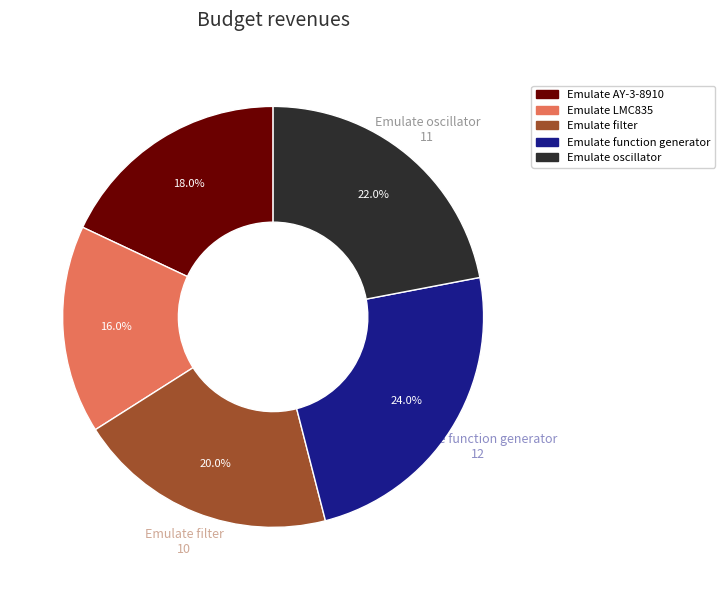

To the nearest percent, what is the average slice percentage?

20%